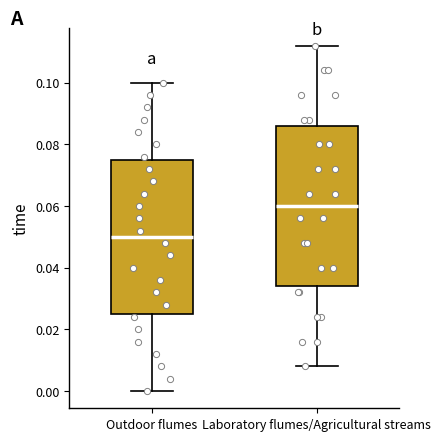

Reading left to right, transcribe this box plot: for each box, give where its median line is, the range the box spans, and where its two whiskers end, as read against the y-axis. The values are not printed on the chart, so give them approximately, as read against the axis.

Outdoor flumes: median 0.050, box 0.026 to 0.076, whiskers 0.000 to 0.100
Laboratory flumes/Agricultural streams: median 0.060, box 0.034 to 0.086, whiskers 0.008 to 0.112